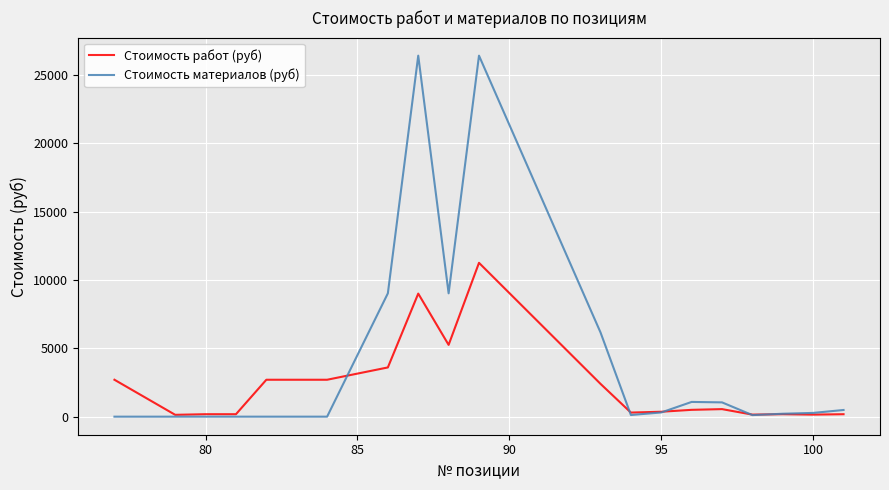

Which series has the largest total across all categories?

Стоимость материалов (руб)